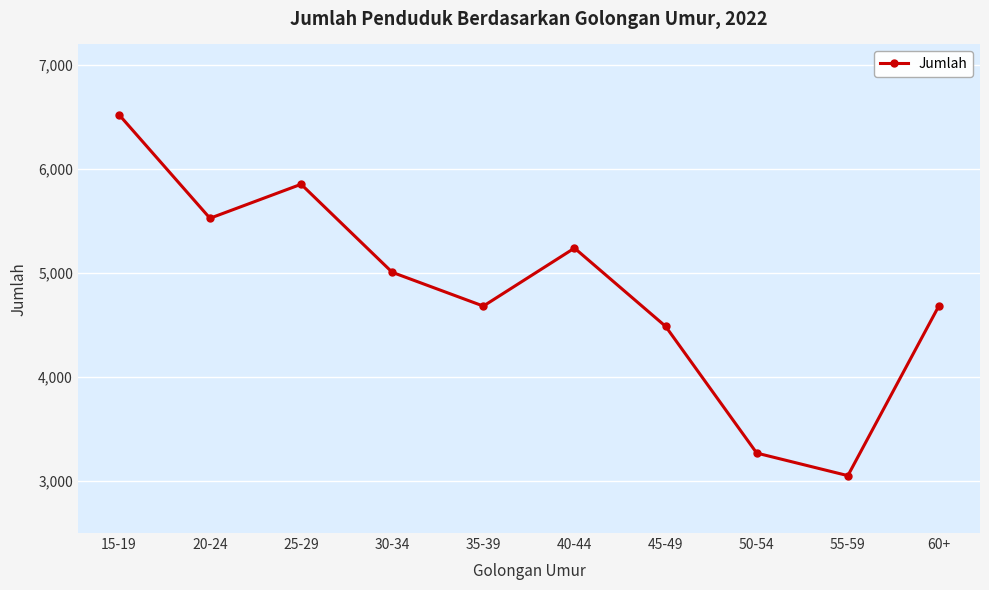

Is this an area chart (filled region under the line)?

No